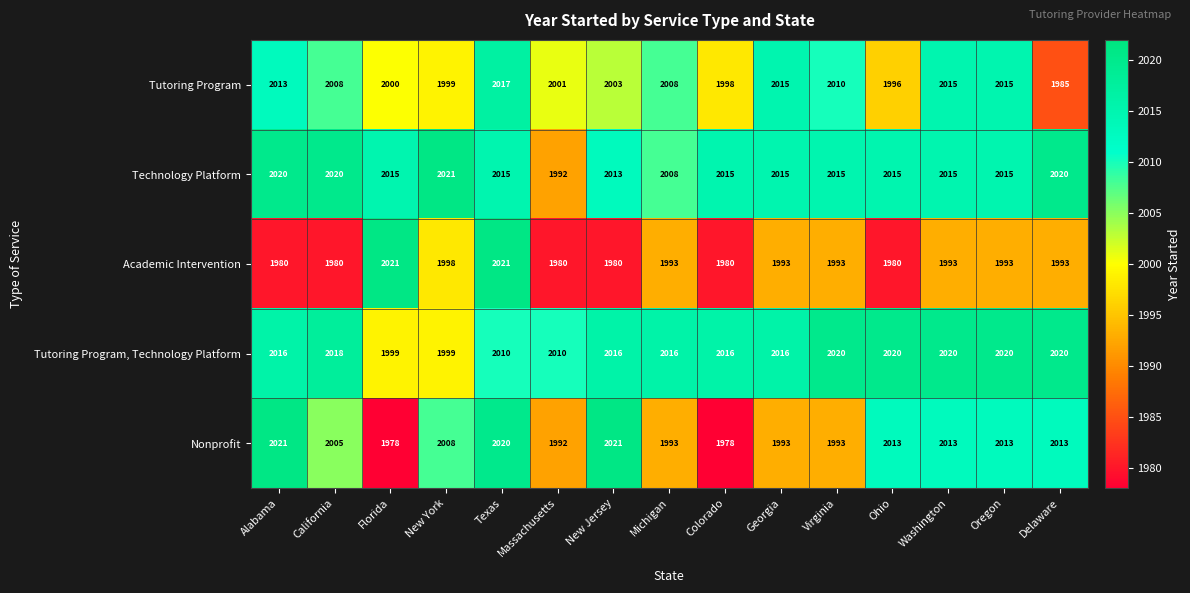

Rank the series at New Jersey from highest to lowest value.

Nonprofit, Tutoring Program, Technology Platform, Technology Platform, Tutoring Program, Academic Intervention